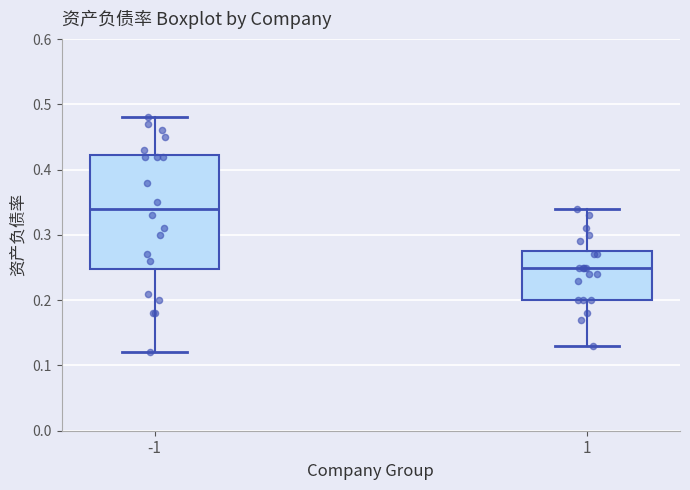

Which box is the tallest, from its lower edge to its upper edge?

-1